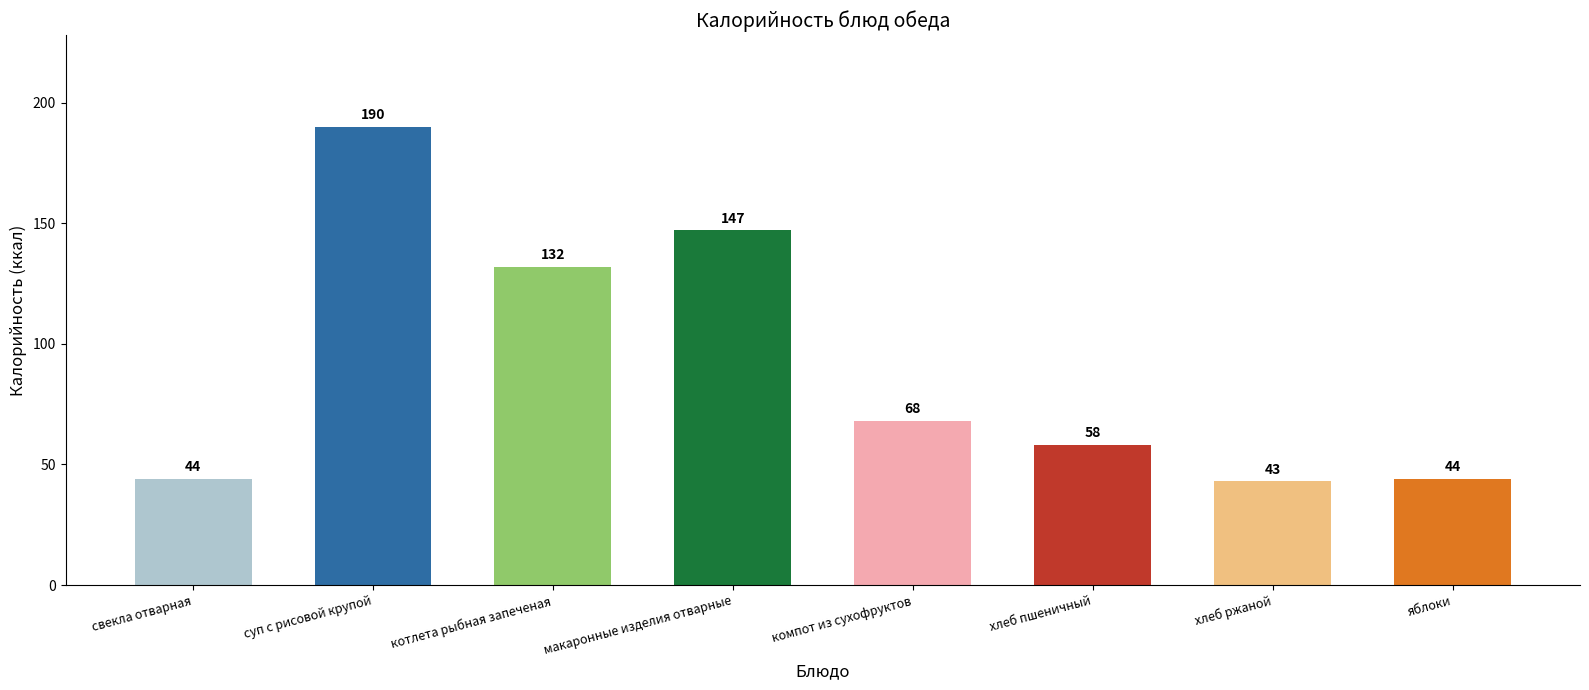

How many bars are there in total?

8